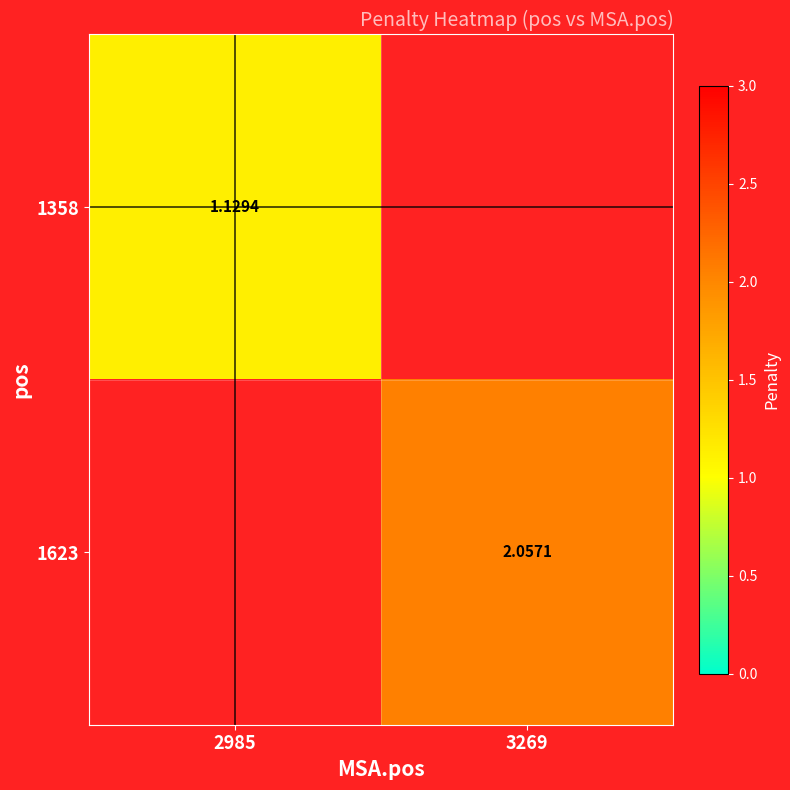

Where is 1358 nearest to the value 1?

2985